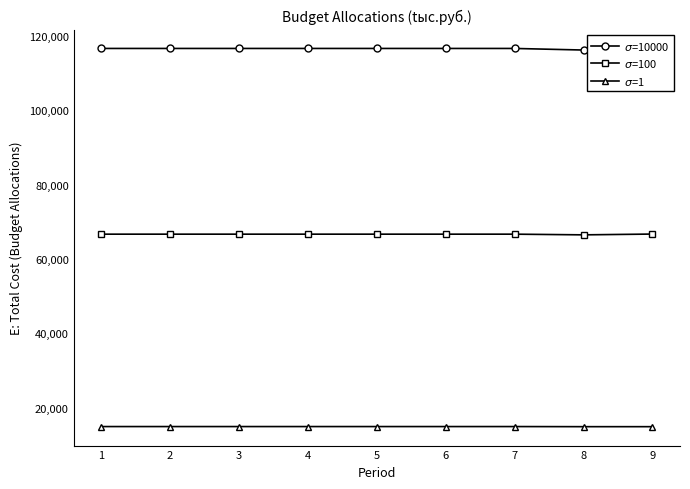

At which category is the sum across all series the highest?

1